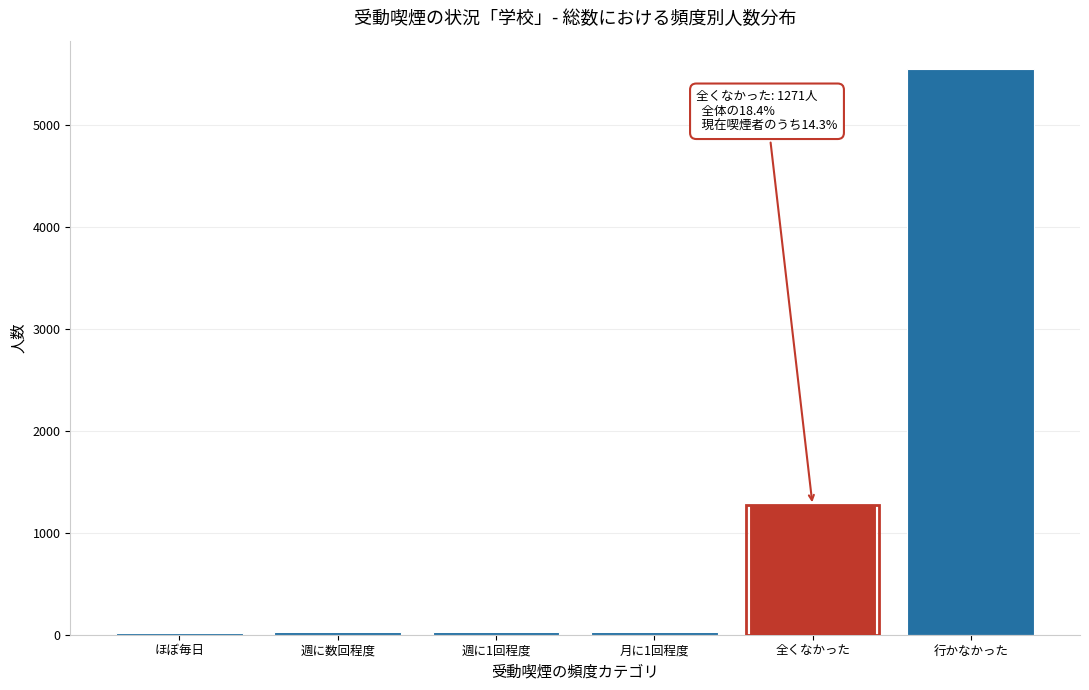

Between 行かなかった and 週に数回程度, which is larger?

行かなかった